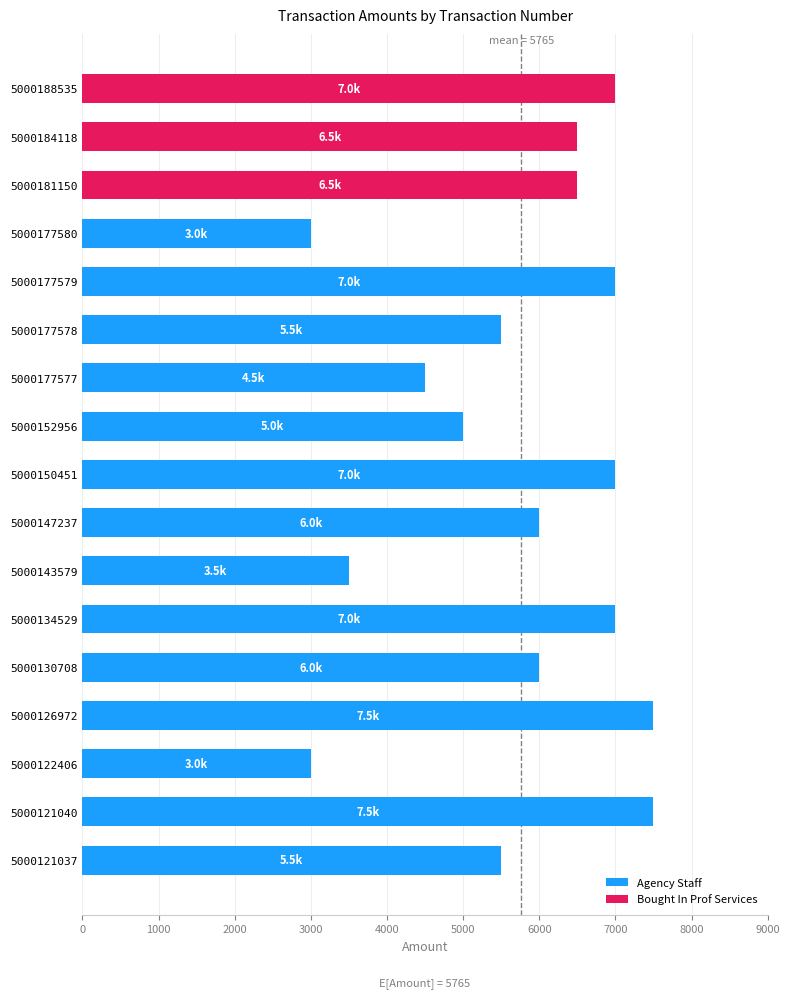

True or false: the data shows 2887 at 5000177578.

False